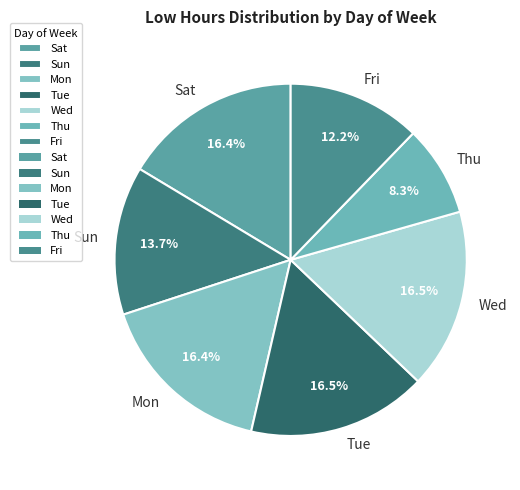

Which category has the smallest portion of the pie?

Thu